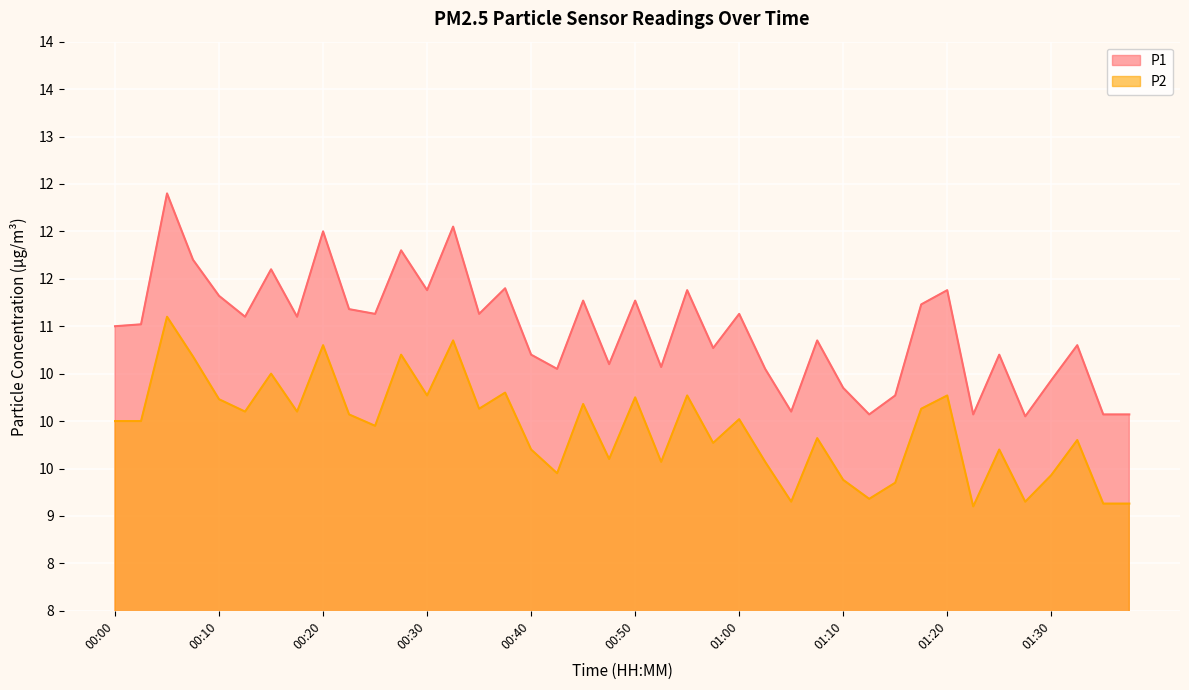

True or false: P1 and P2 intersect in this chart.

False